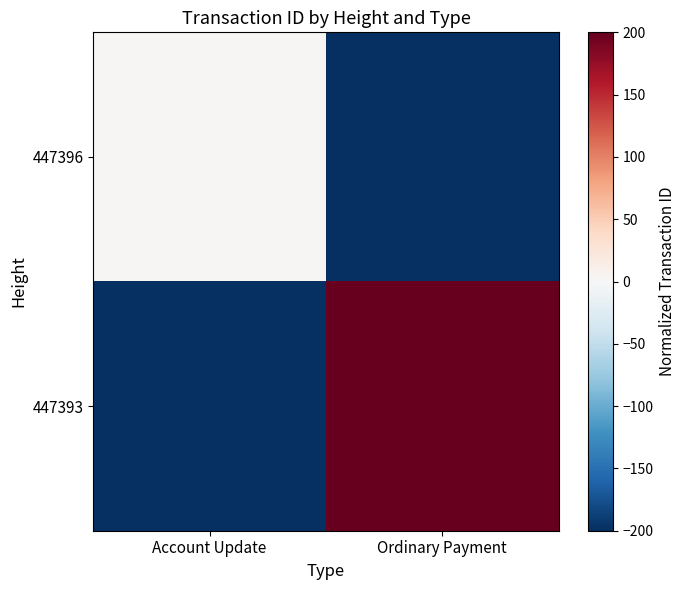

List the series in order of their peak value, highest first.

447393, 447396